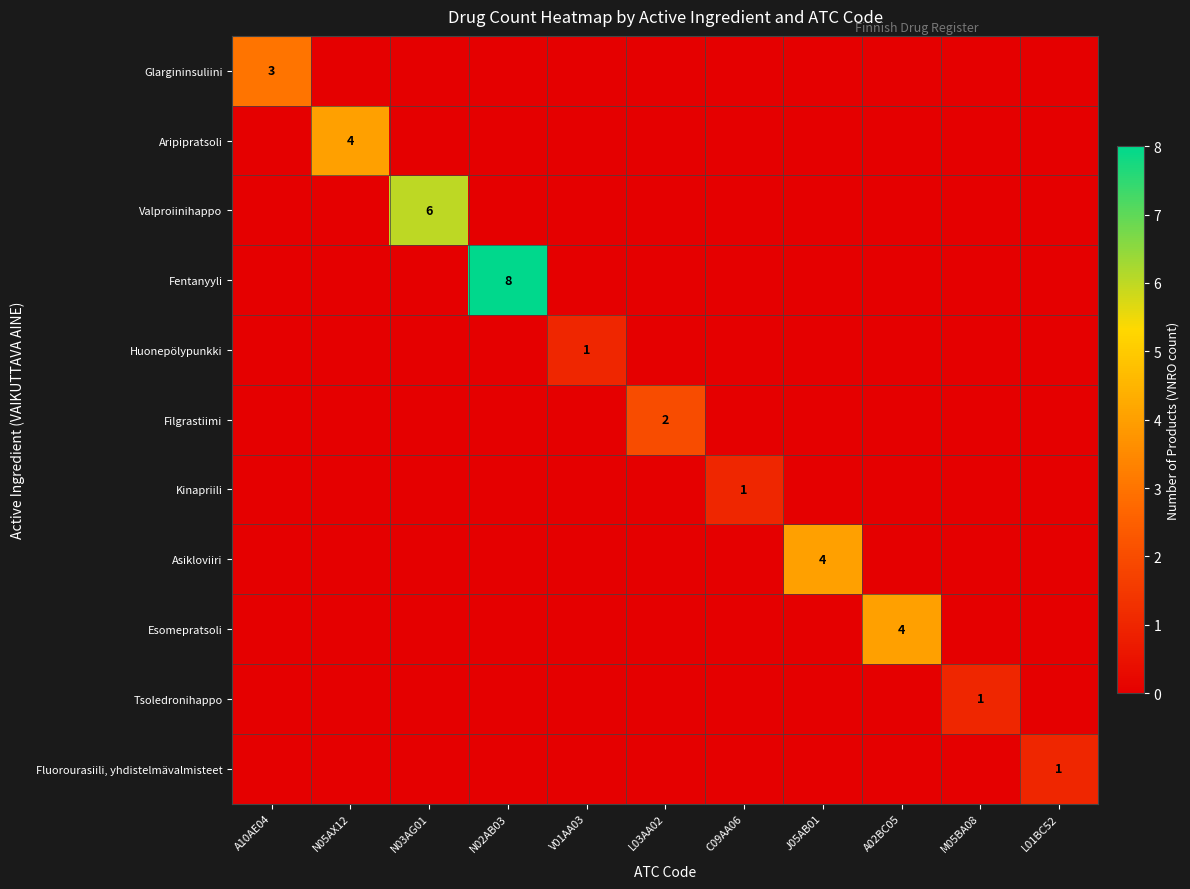

True or false: Fluorourasiili, yhdistelmävalmisteet has a value of 1 at L01BC52.

True